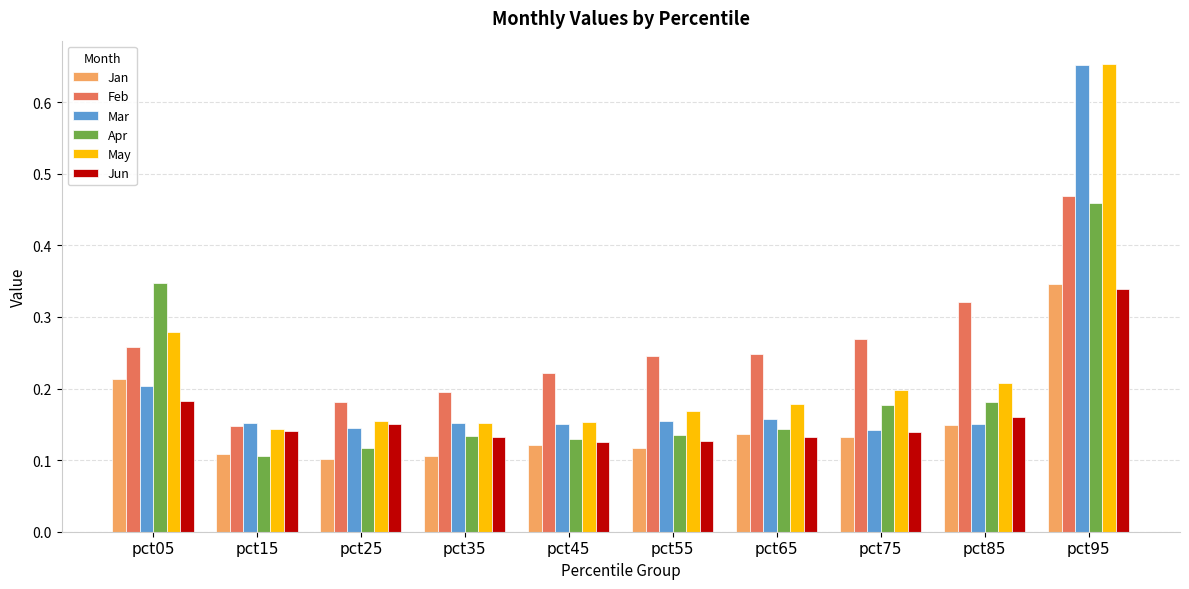

Where is Feb nearest to the value 0?

pct15